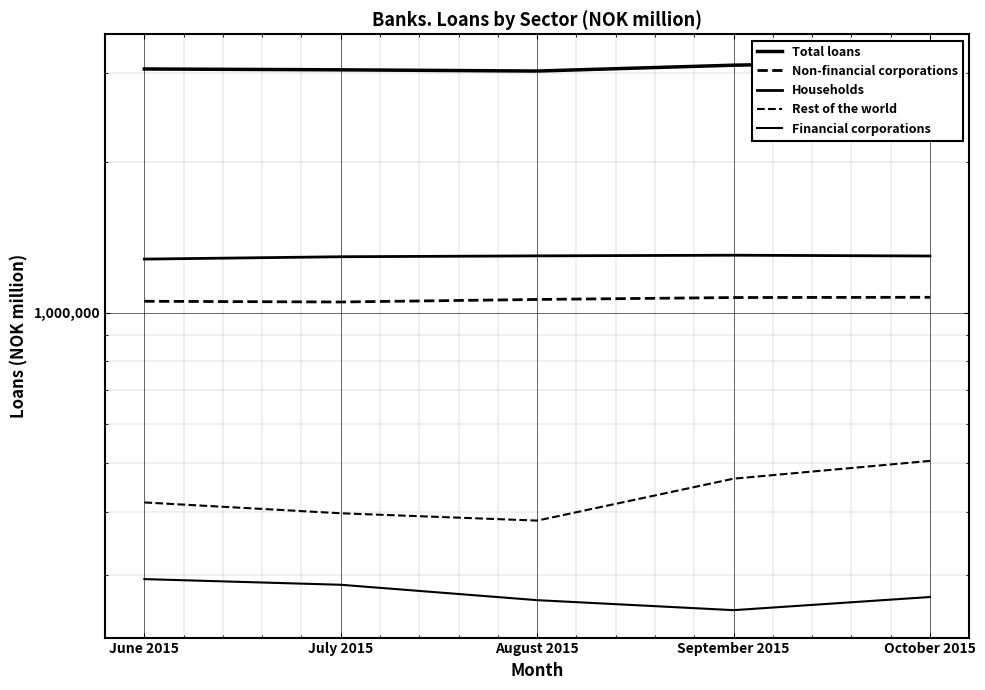

What is the total value across all series at September 2015?

6210743